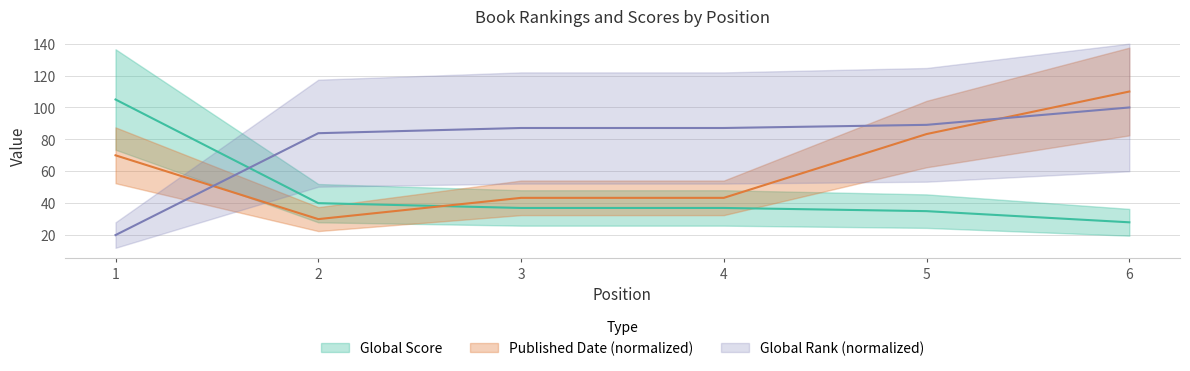

Rank the categories by Global Rank value from lowest to highest.

1, 2, 3, 4, 5, 6